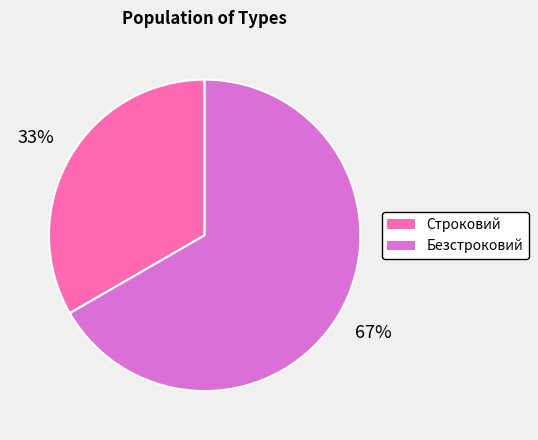

To the nearest percent, what percentage of the pie is Безстроковий?

67%